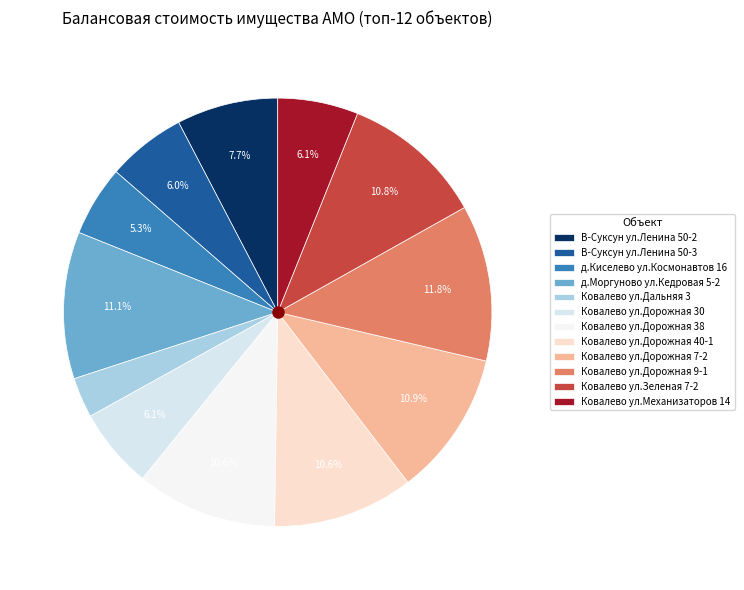

To the nearest percent, what is the average slice percentage?

8%